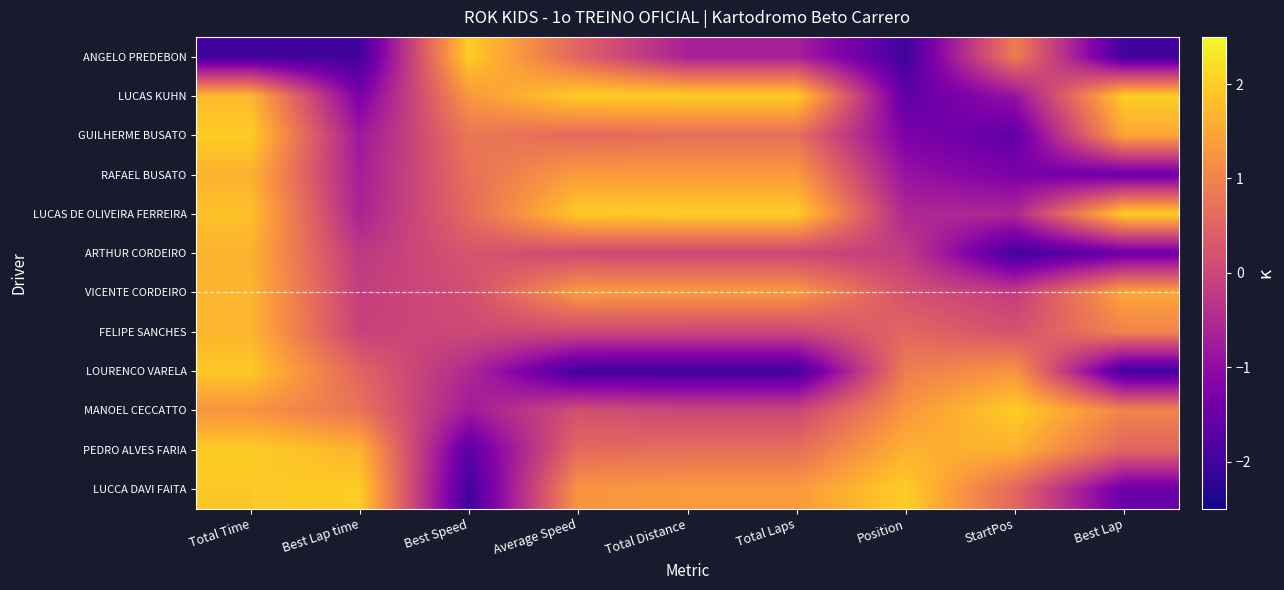

What is the minimum value shown in the chart?

-2.0